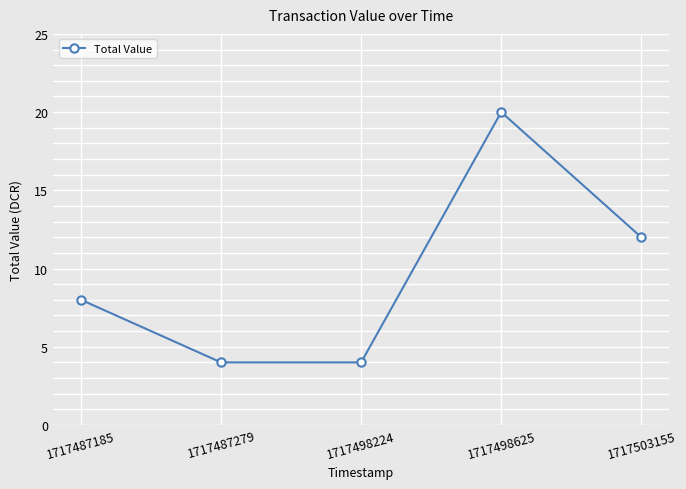

Between 1717498625 and 1717487185, which is larger?

1717498625